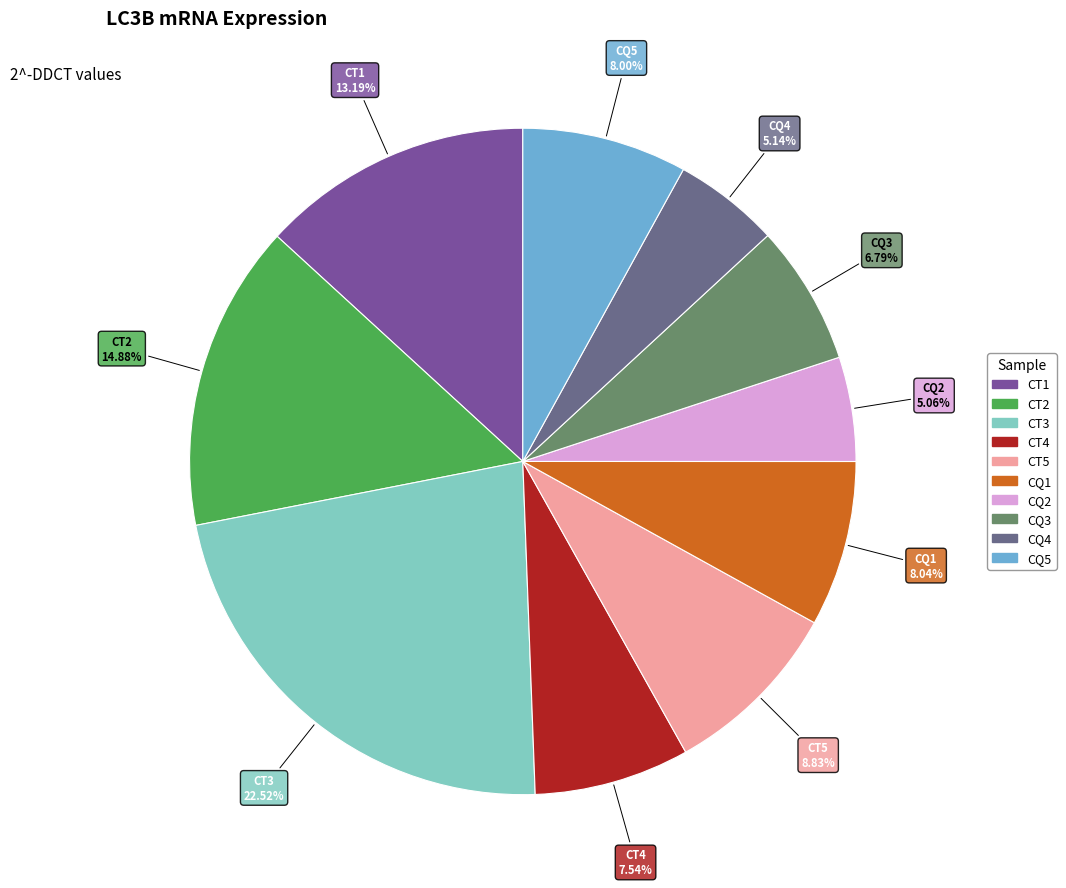

Is it true that CT4 is 8% of the pie?

True